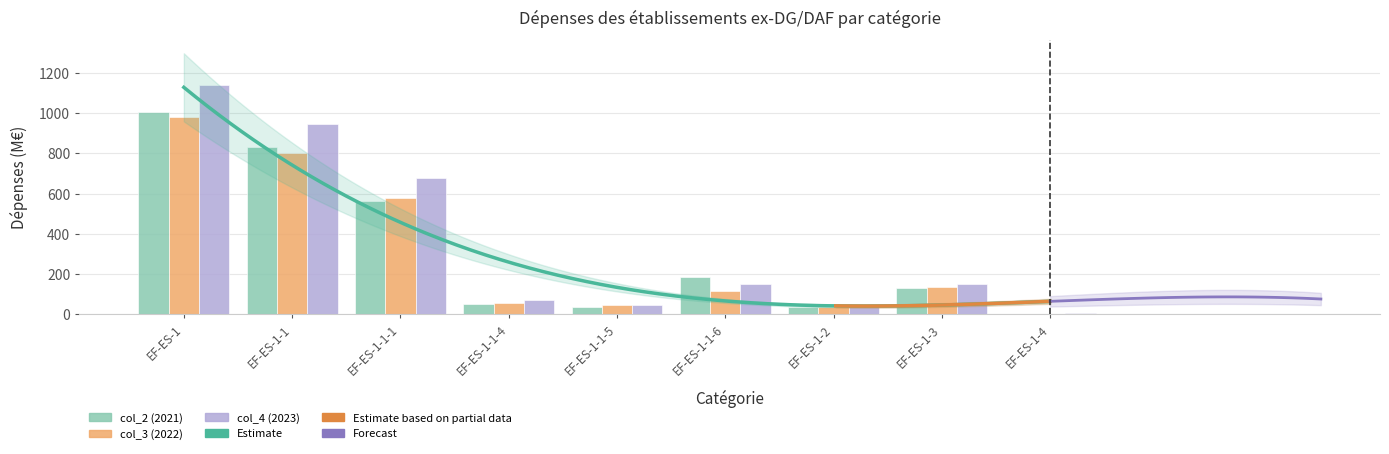

True or false: col_3 (2022) has a value of 24.7 at EF-ES-1-2.

False